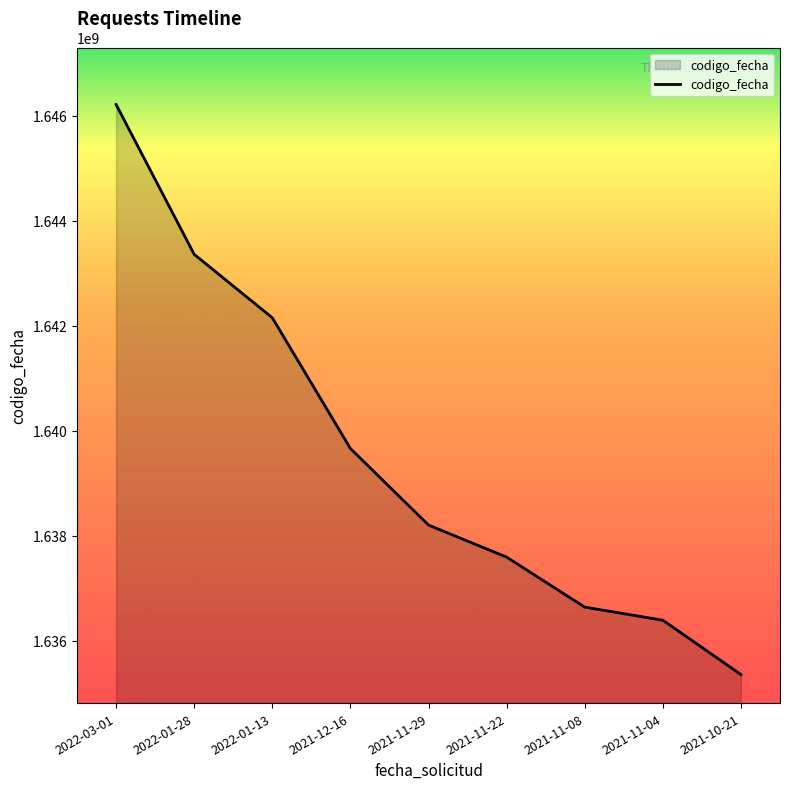

True or false: the data has more than 1 interior local peaks.

False